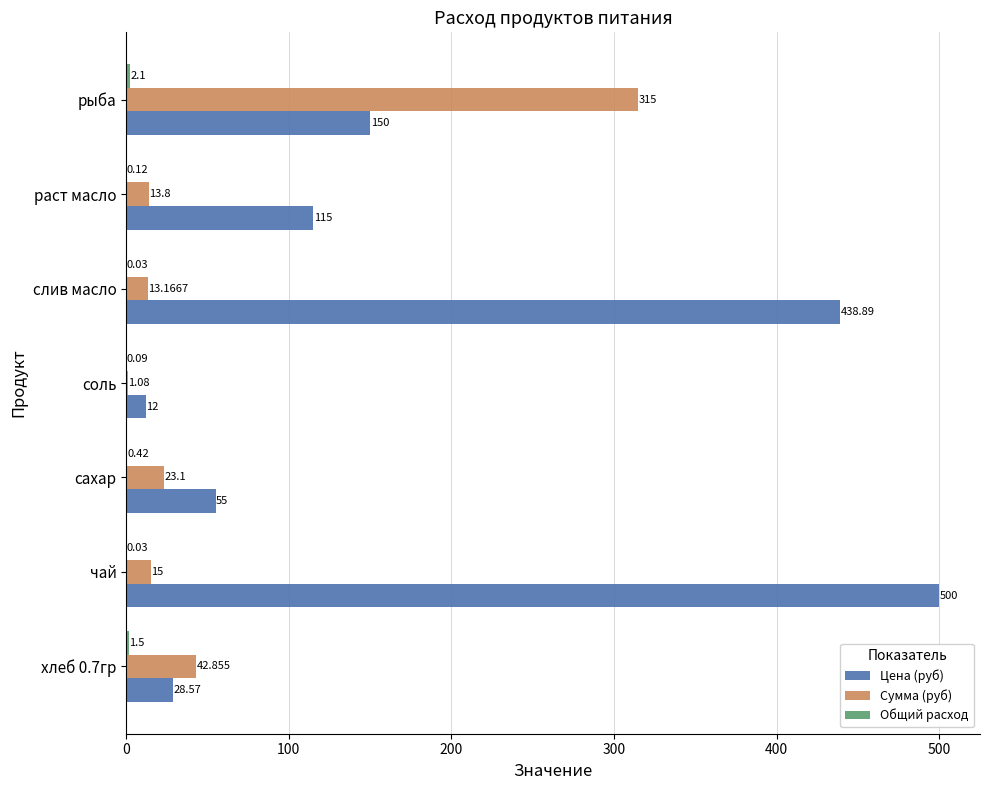

At which label does Сумма (руб) reach its peak?

рыба